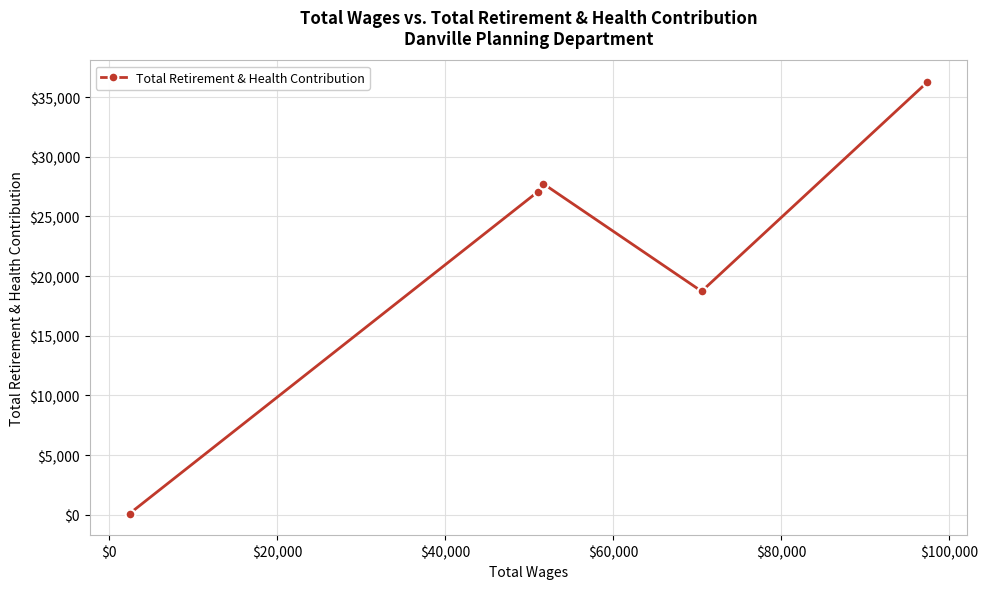

Reading right to left, what are all the values shown in this chart?

36260	18723	27745	27070	91